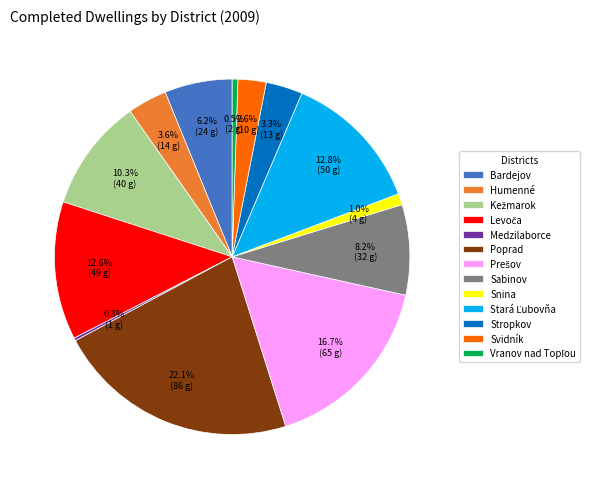

Does Stropkov account for over 50% of the chart?

No